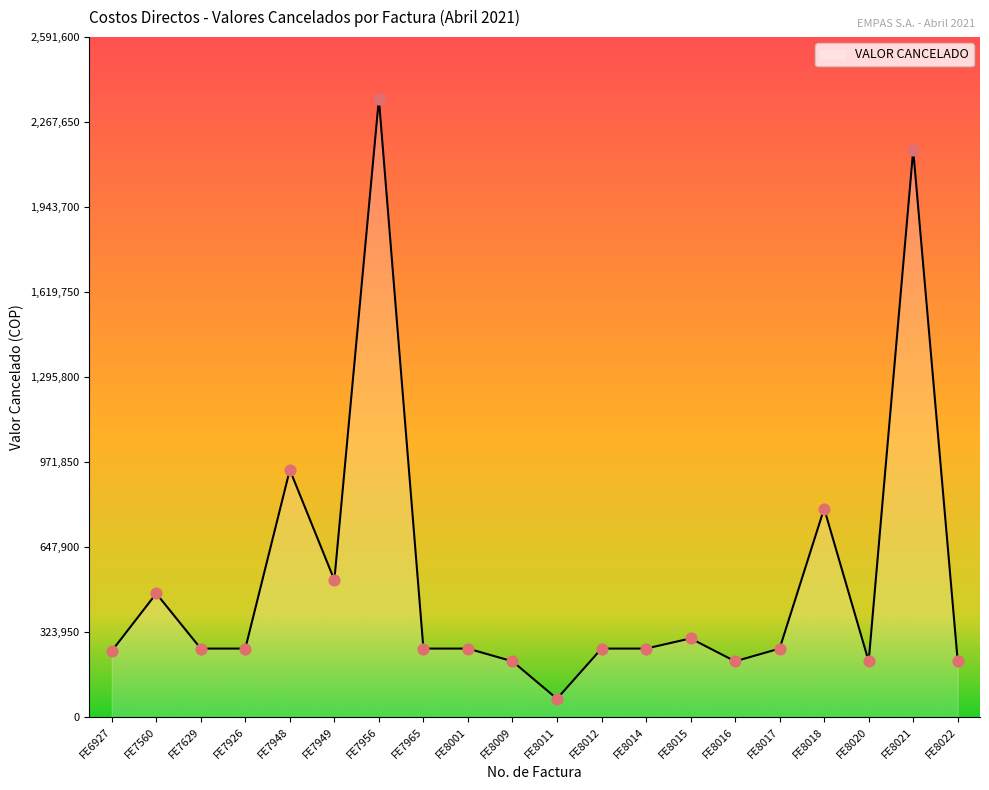

Which has a higher value, FE8011 or FE8012?

FE8012